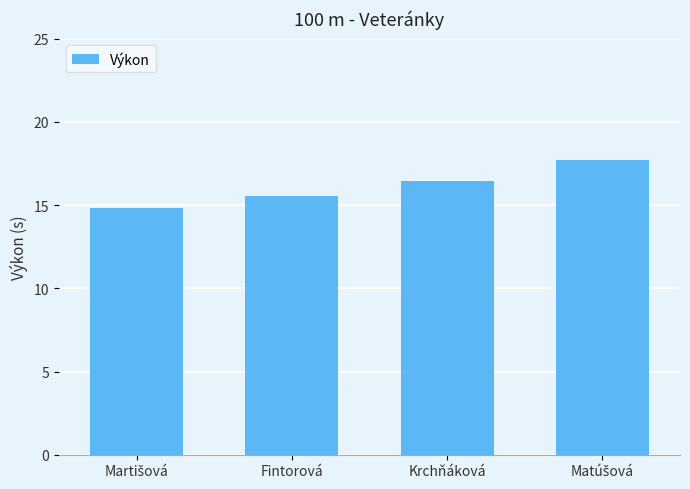

The chart shows a value of 21.3 at Fintorová. True or false?

False